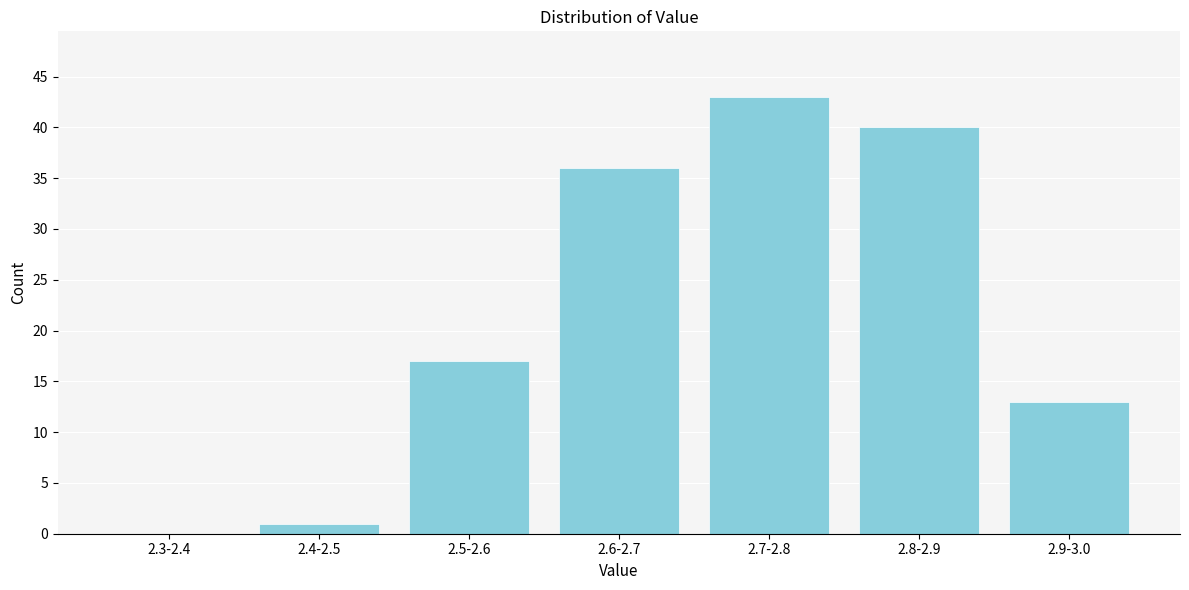

Reading left to right, what are all the values shown in this chart?

2.3-2.4=0	2.4-2.5=1	2.5-2.6=17	2.6-2.7=36	2.7-2.8=43	2.8-2.9=40	2.9-3.0=13